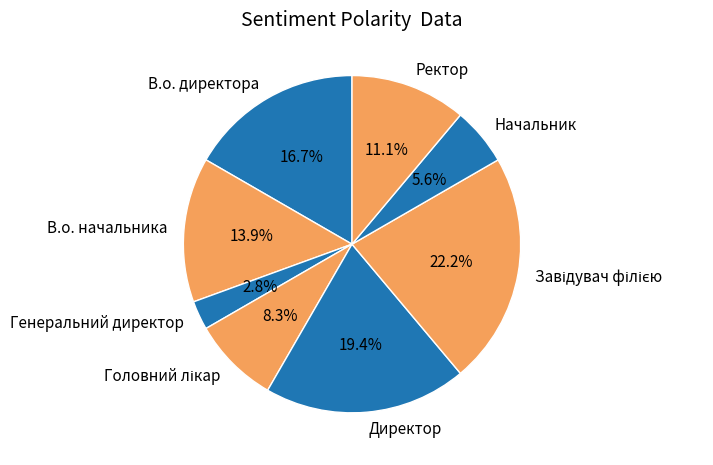

To the nearest percent, what is the difference between the largest and smallest slice percentages?

19%